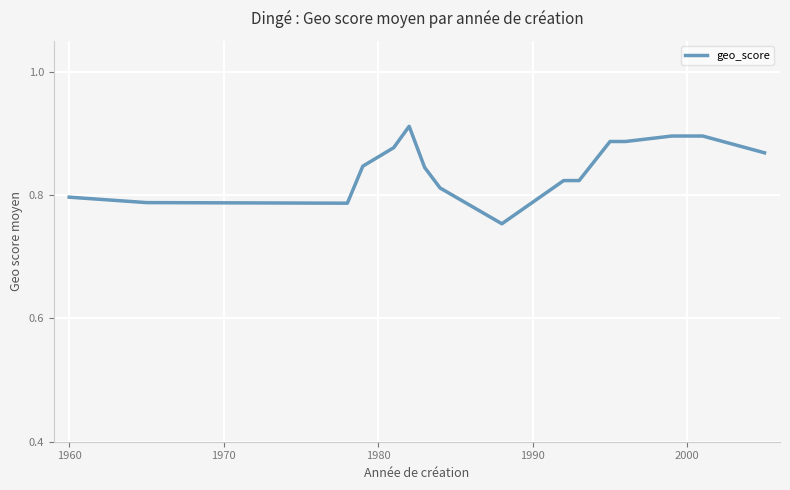

Does the chart display data point markers on the line(s)?

No